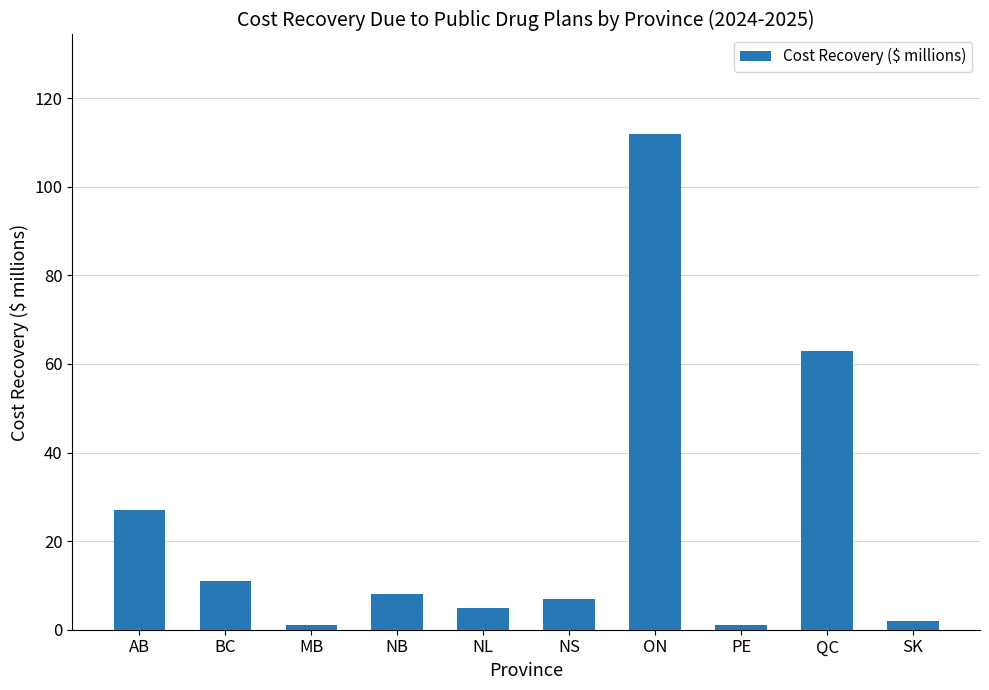

How many distinct data groups are displayed?

1